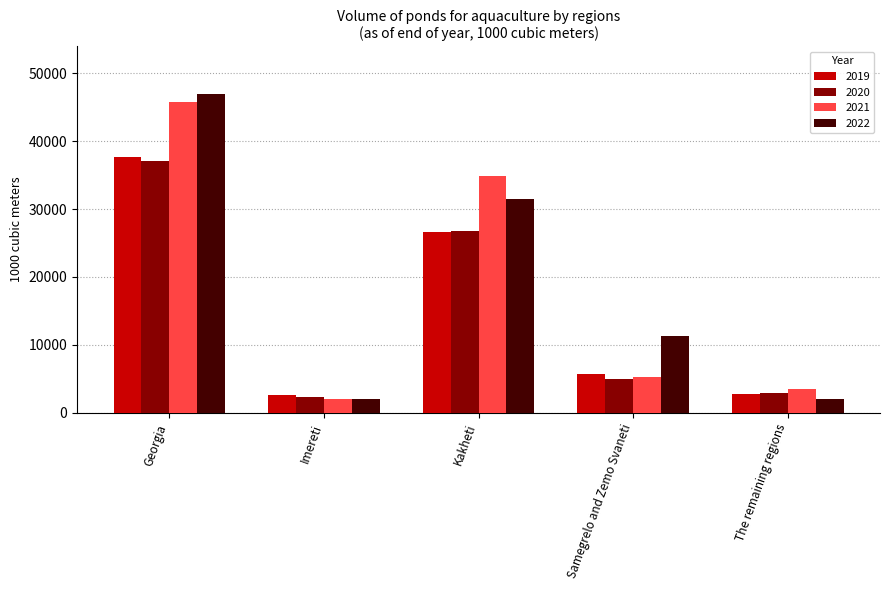

At which category is the sum across all series the highest?

Georgia